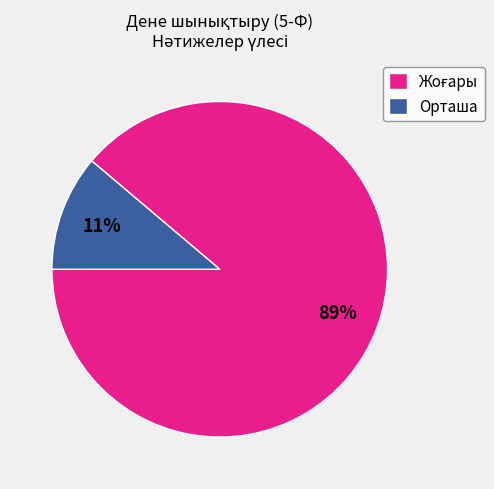

To the nearest percent, what is the average slice percentage?

50%